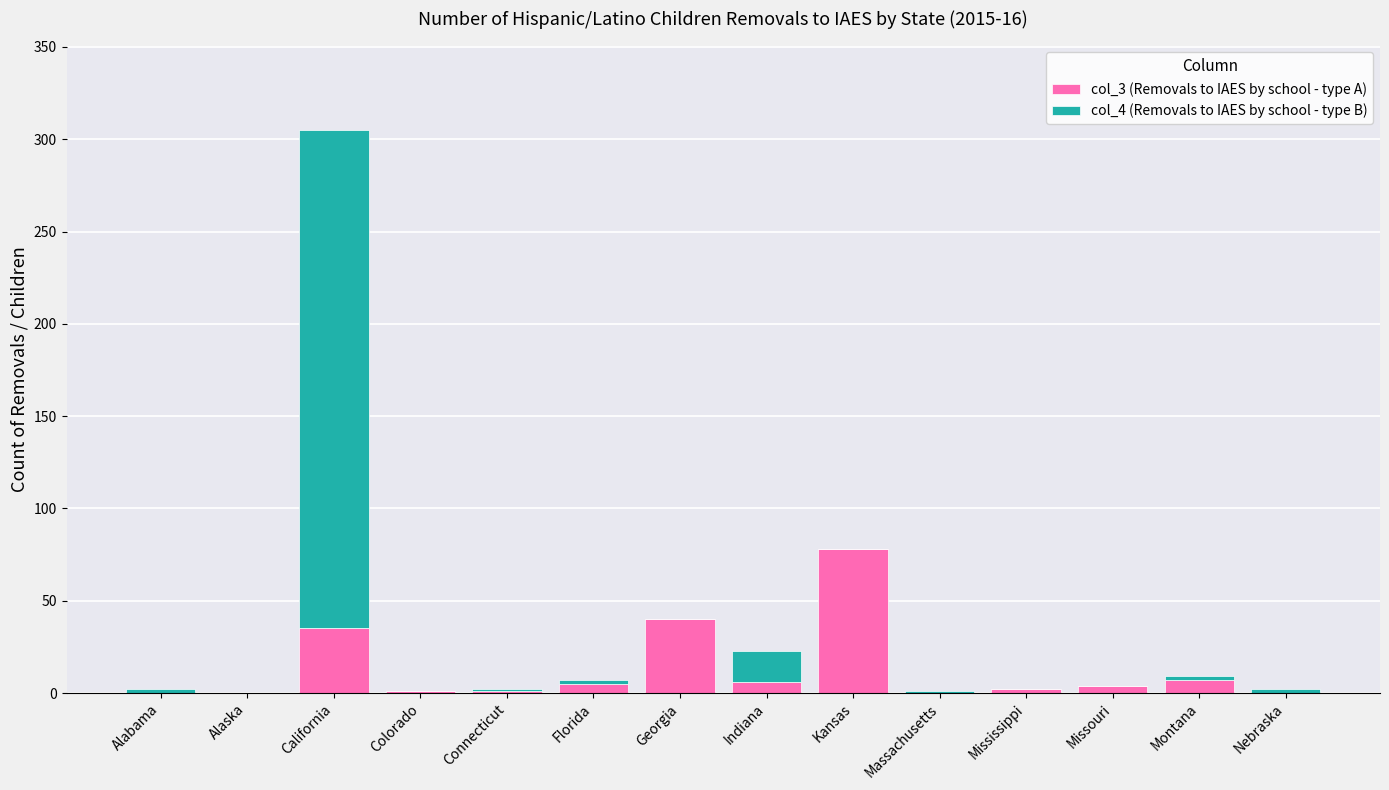

What is the total value across all series at Missouri?

4